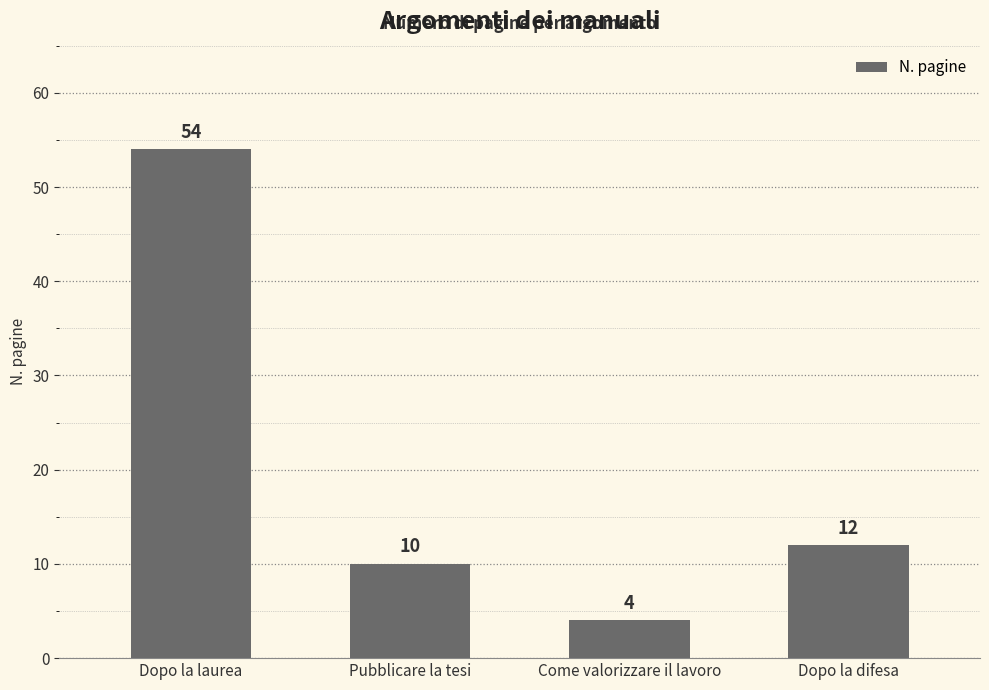

List the labels in order of value, largest first.

Dopo la laurea, Dopo la difesa, Pubblicare la tesi, Come valorizzare il lavoro